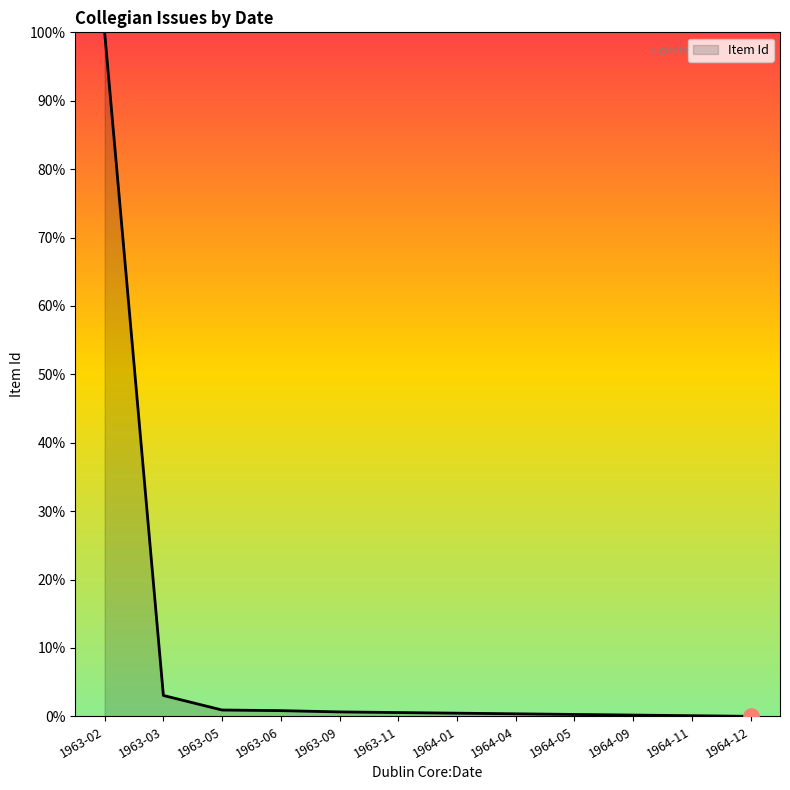

What is the change in value from 1963-05 to 1964-01?

-0.5